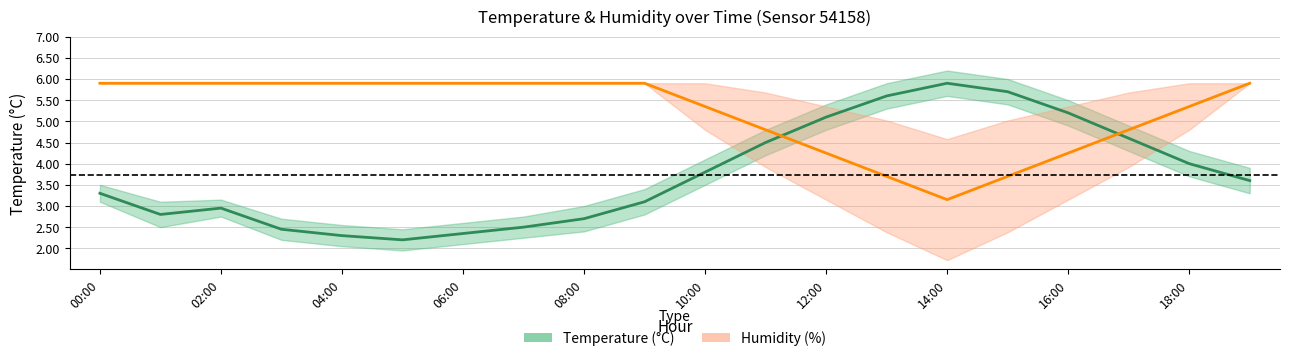

What is the minimum value for temperature?

2.2